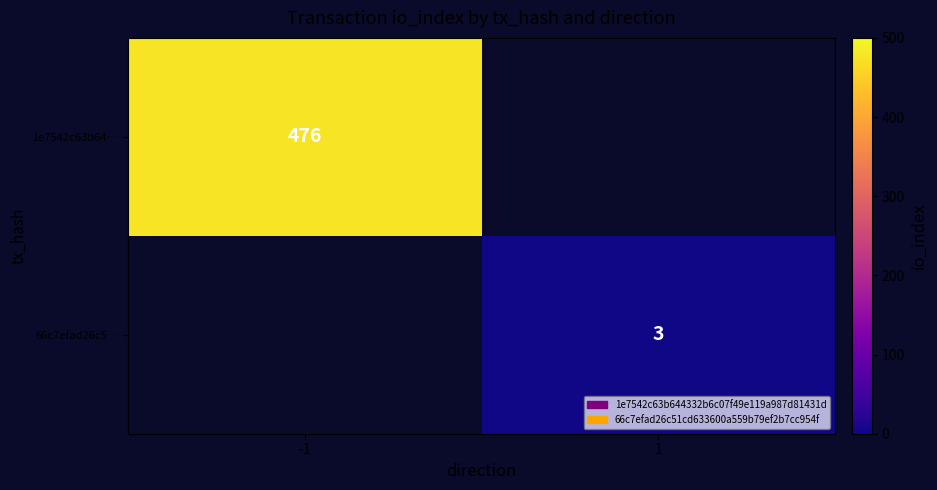

Is it true that 66c7efad26c5… equals 2 at 1?

False